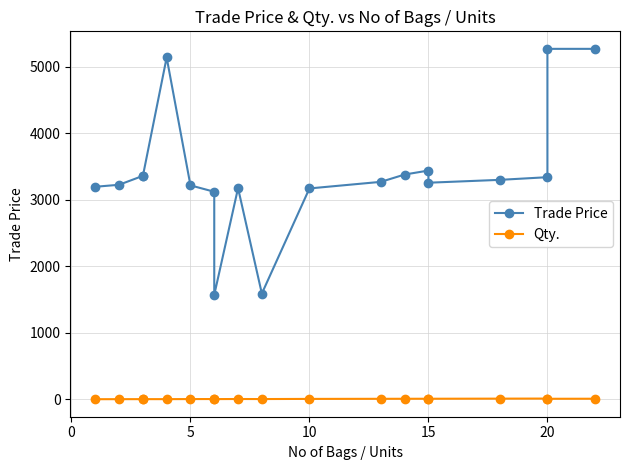

True or false: Trade Price and Qty. intersect in this chart.

False